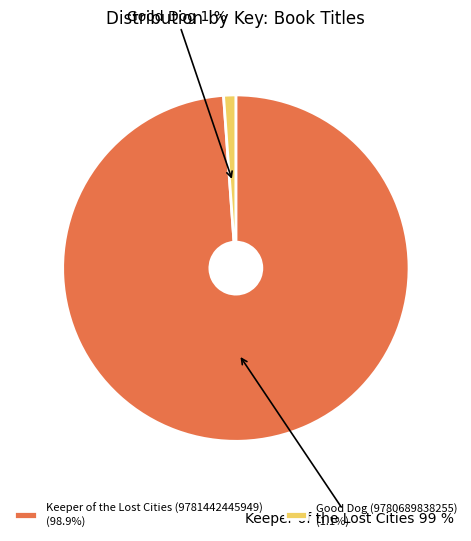

Which category has the smallest portion of the pie?

Good Dog (9780689838255)